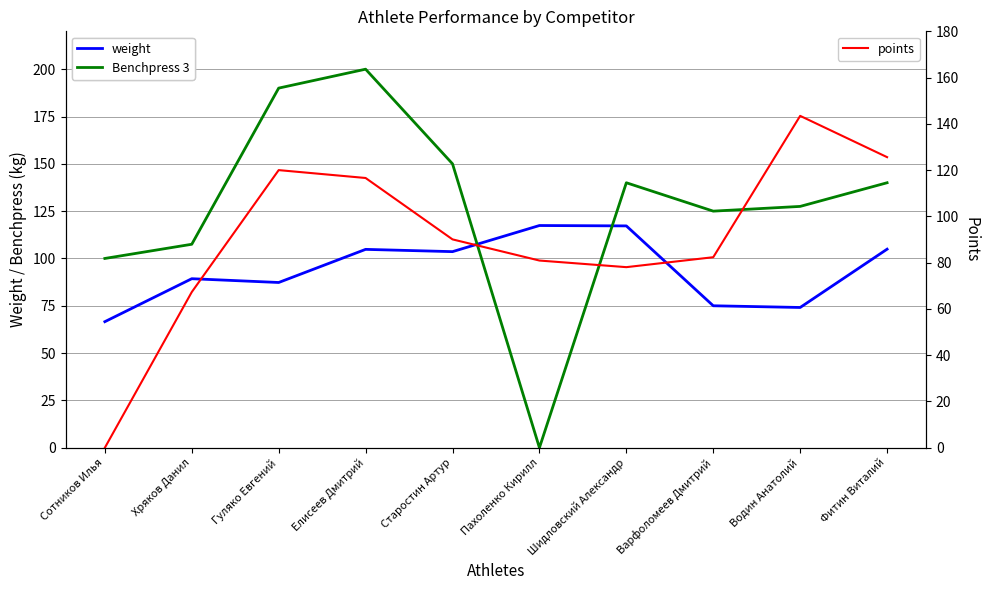

Which series has the widest spread of values?

Benchpress 3